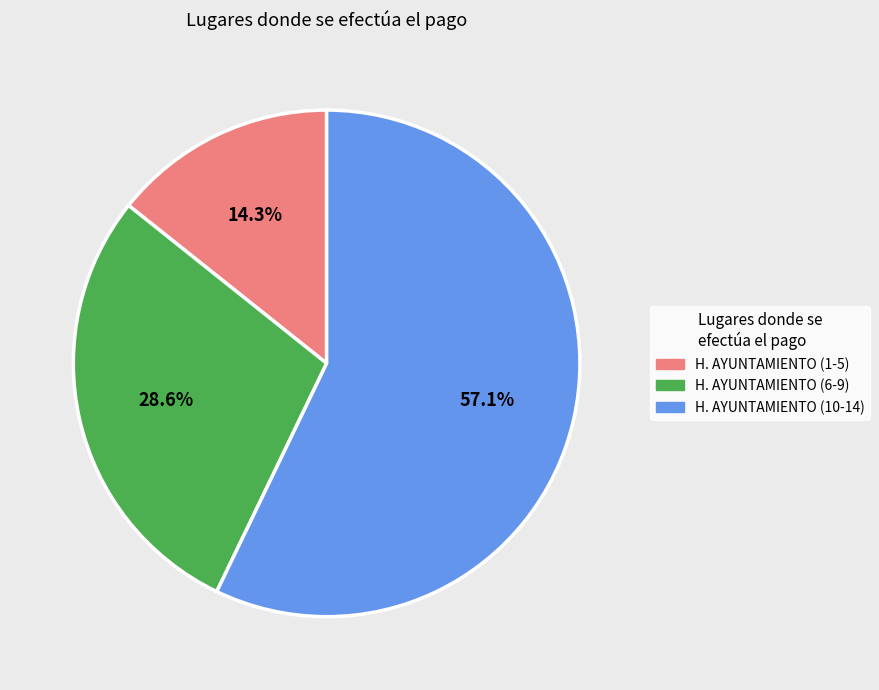

Is there any slice that represents more than half of the pie?

Yes